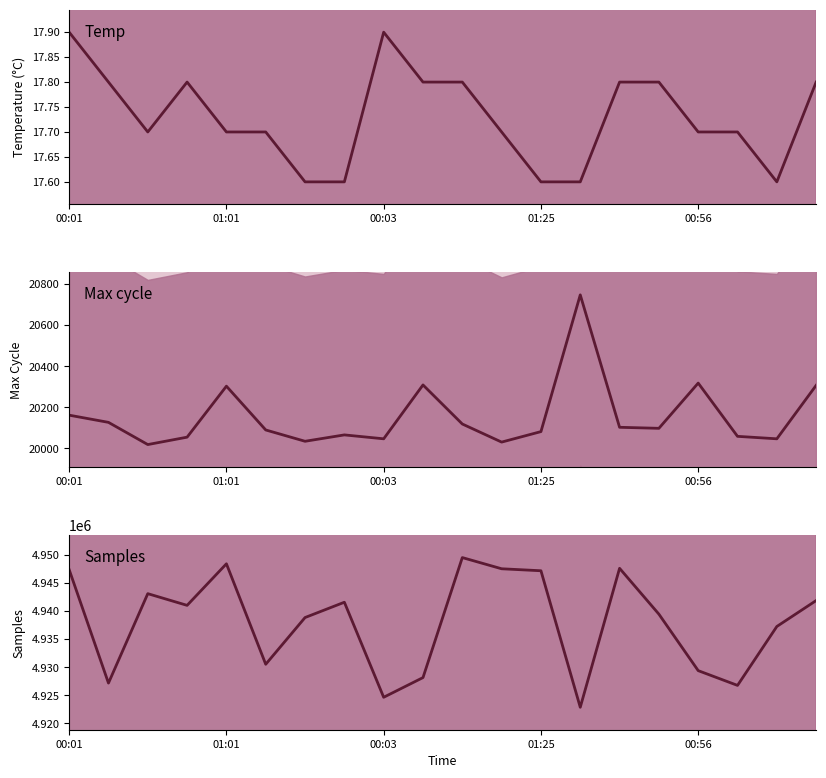

Count the number of categories in the chart.

20